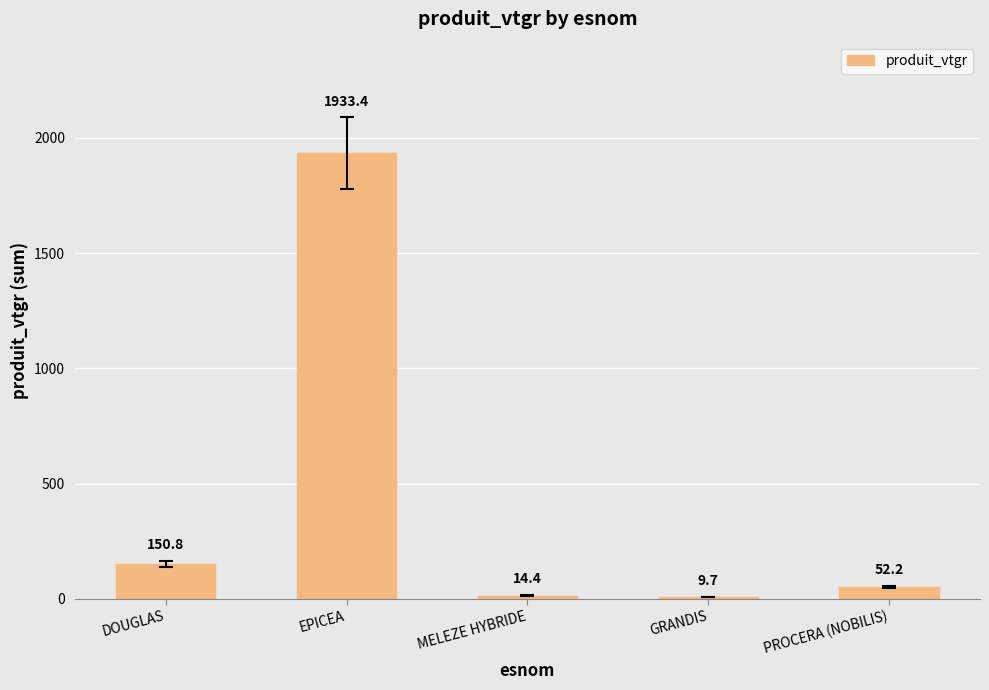

Where does the data first go above 52?

DOUGLAS